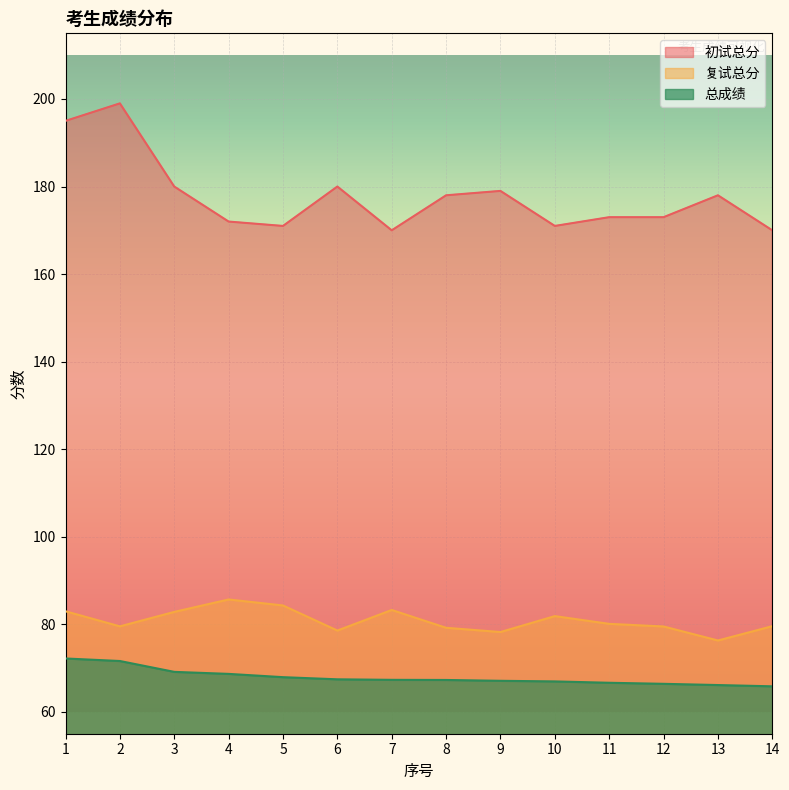

Reading right to left, list all the values displayed in this chart.

初试总分: 14=170.0	13=178.0	12=173.0	11=173.0	10=171.0	9=179.0	8=178.0	7=170.0	6=180.0	5=171.0	4=172.0	3=180.0	2=199.0	1=195.0
复试总分: 14=79.6	13=76.3	12=79.5	11=80.1	10=81.9	9=78.2	8=79.2	7=83.3	6=78.6	5=84.3	4=85.7	3=82.8	2=79.5	1=83.0
总成绩: 14=65.8	13=66.1	12=66.4	11=66.6	10=67.0	9=67.1	8=67.3	7=67.3	6=67.4	5=67.9	4=68.7	3=69.1	2=71.6	1=72.2